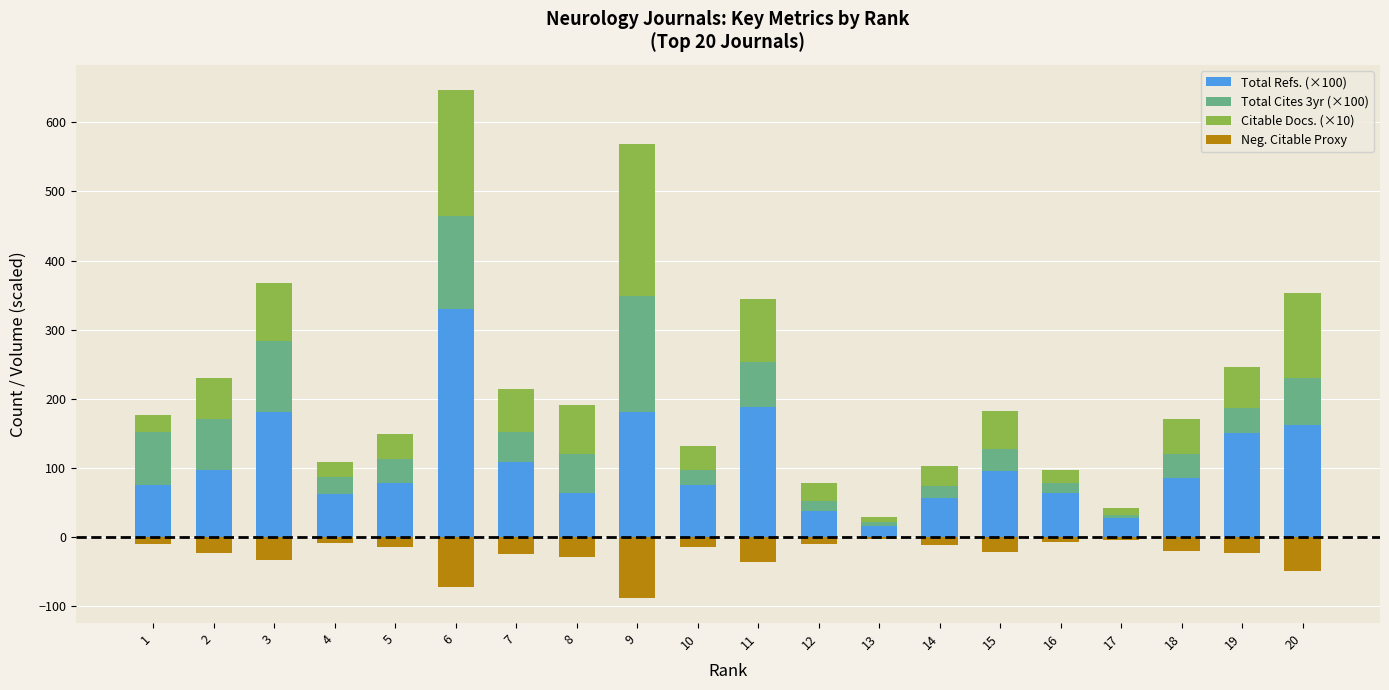

How many data points does each series have?

20